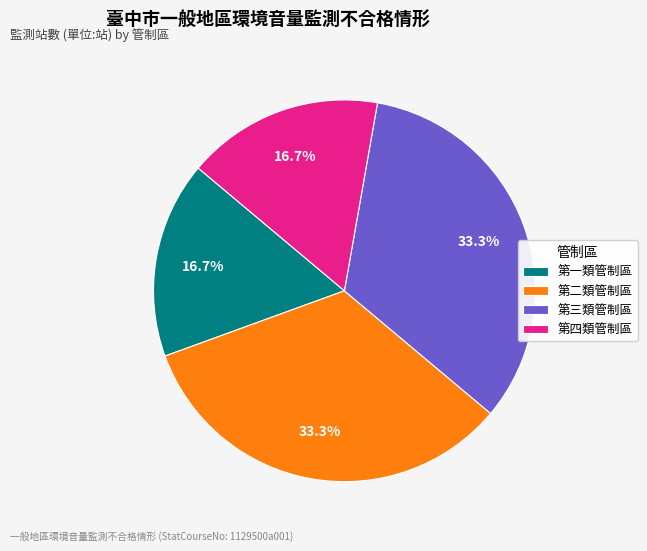

What percentage is the 第四類管制區 slice, to the nearest percent?

17%